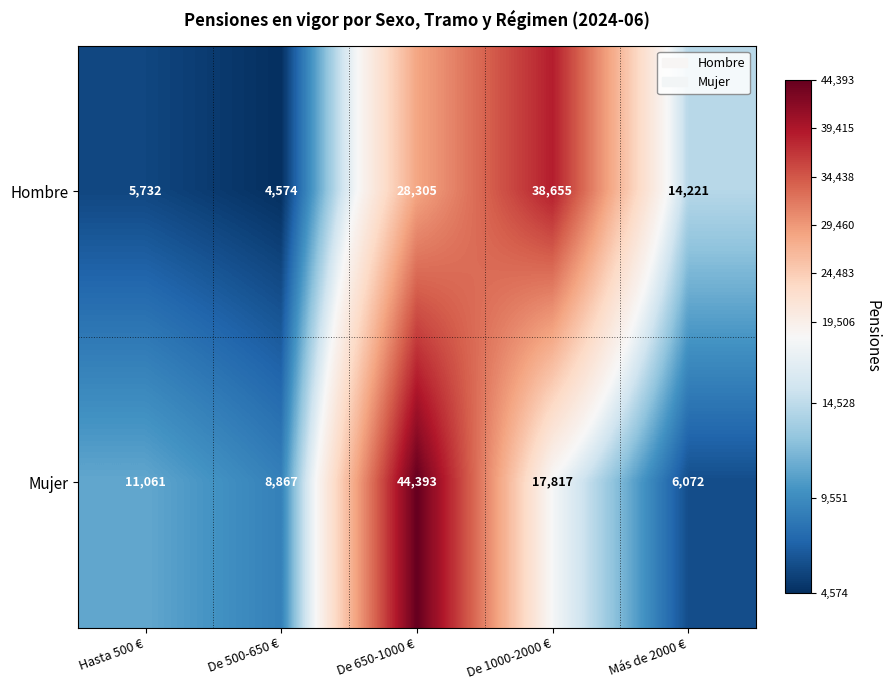

At which category is the sum across all series the highest?

De 650-1000 €